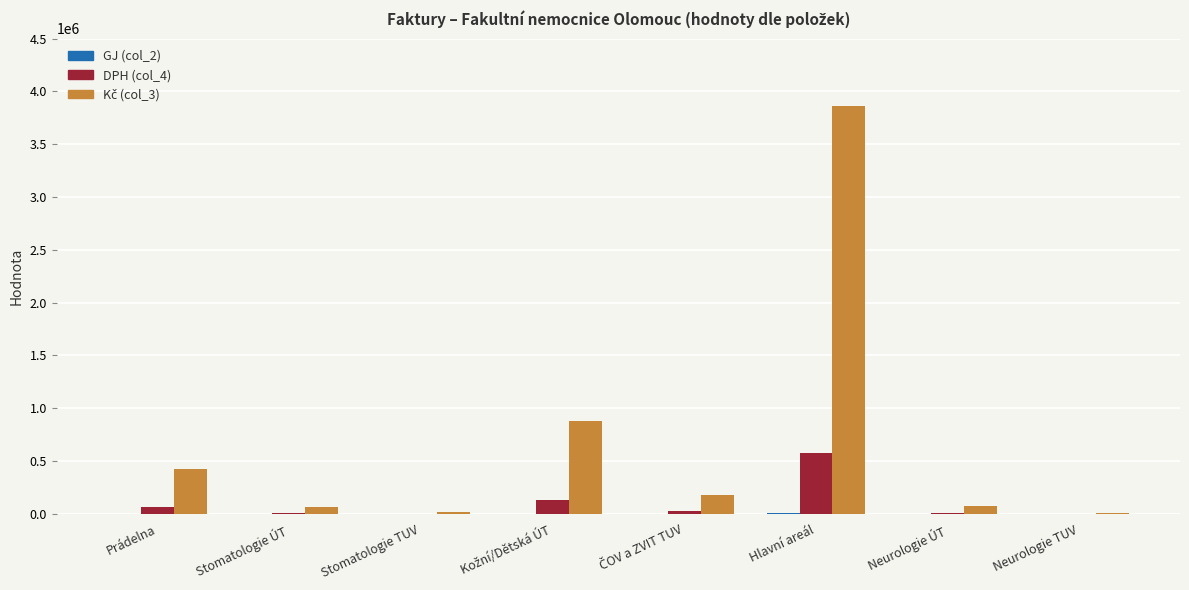

What is the average value of the DPH (col_4) series?

103318.9